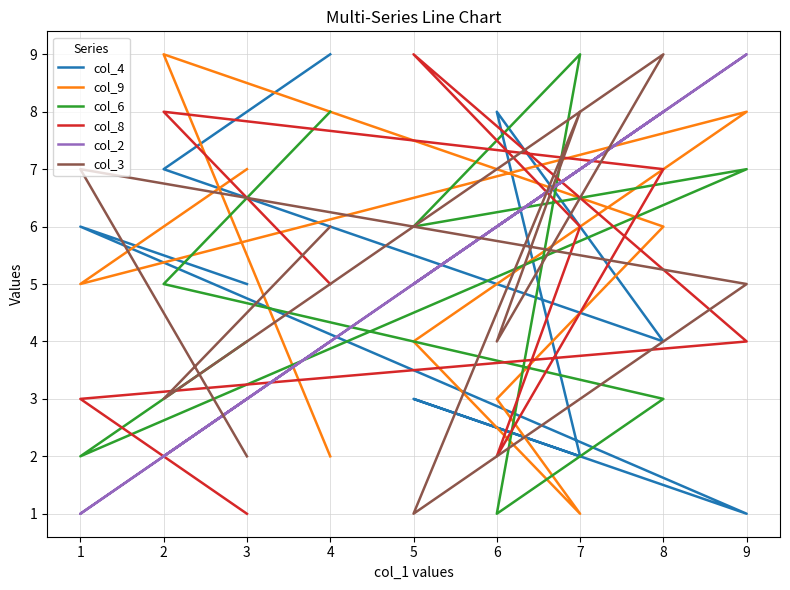

In col_3, how many points are lower than both neighbors (excluding endpoints)?

3